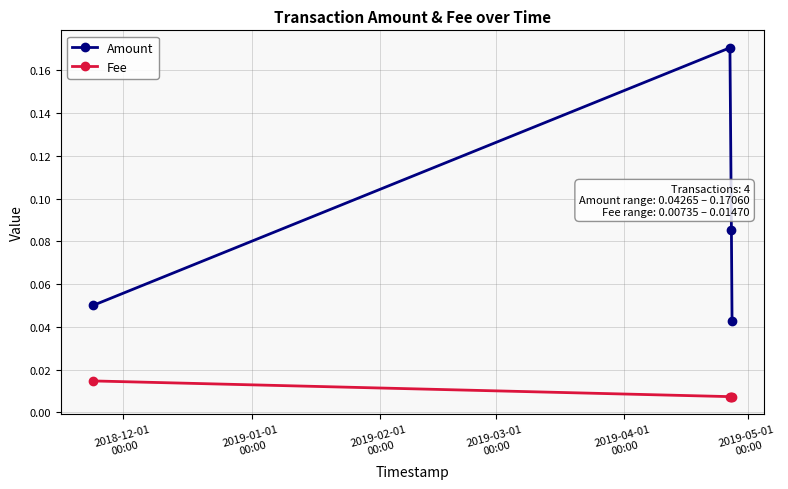

List the series in order of their peak value, lowest first.

Fee, Amount